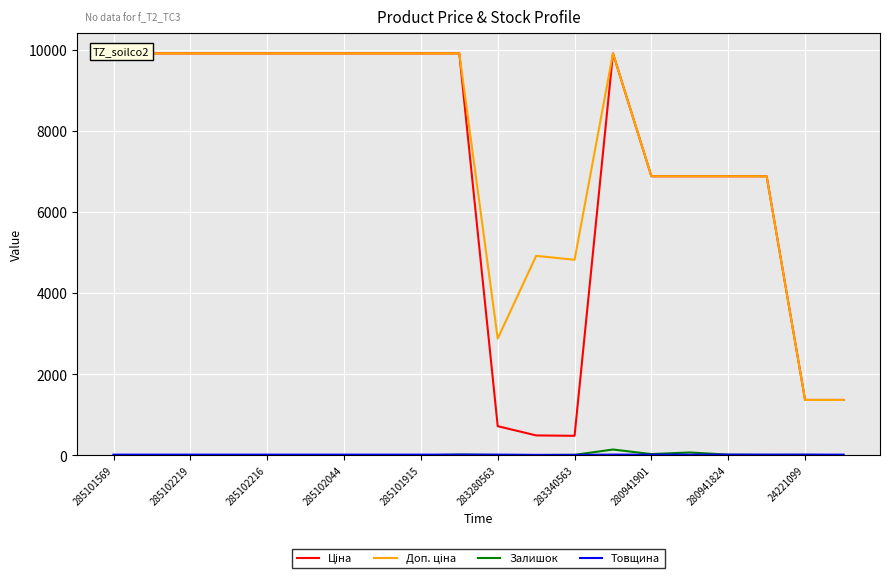

Rank the series at 17 from highest to lowest value.

Ціна, Доп. ціна, Товщина, Залишок